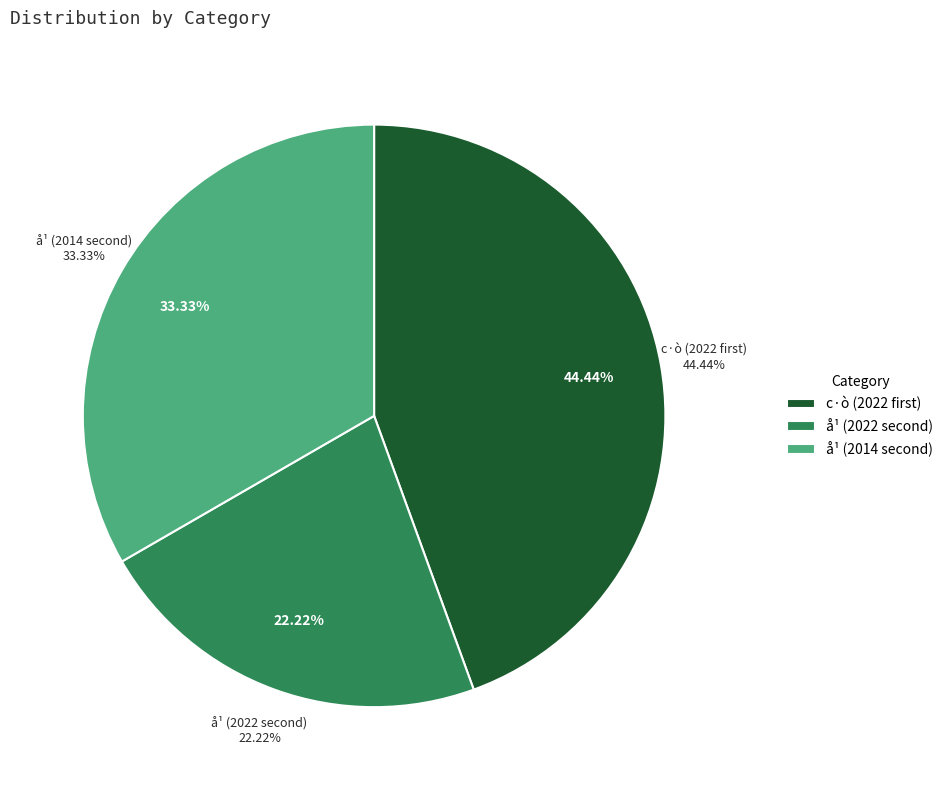

What is the ratio of the value at å¹ to the value at c·ò?

0.8